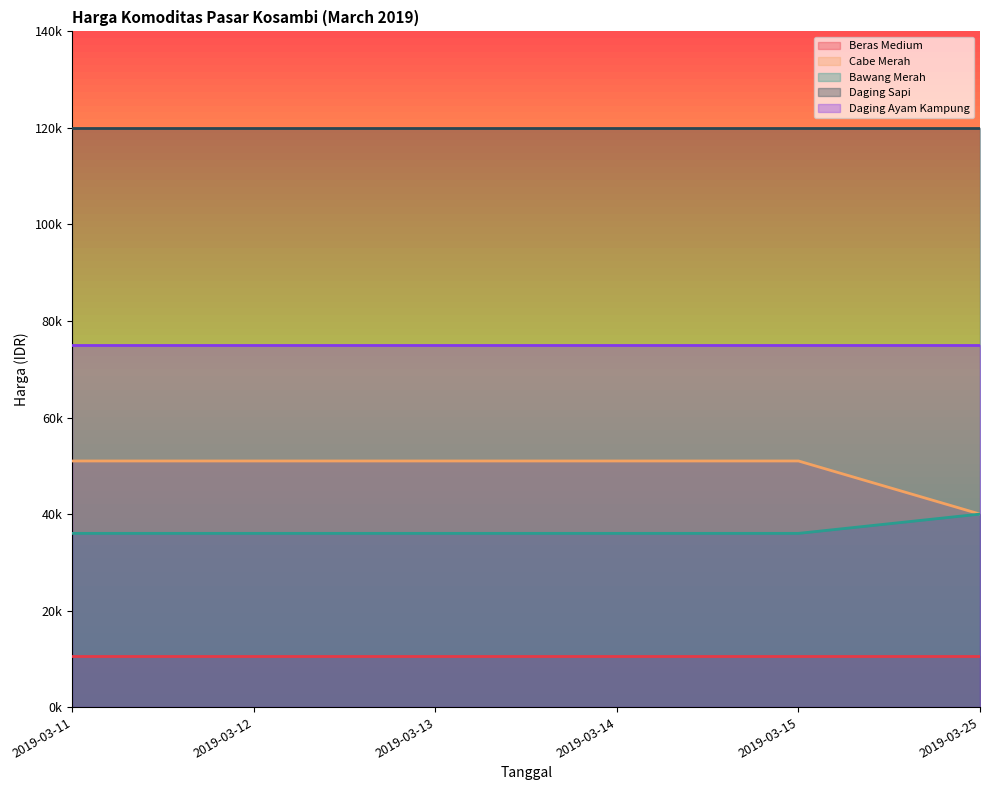

What is the value of the Bawang Merah point at the 3rd from the left?

36000